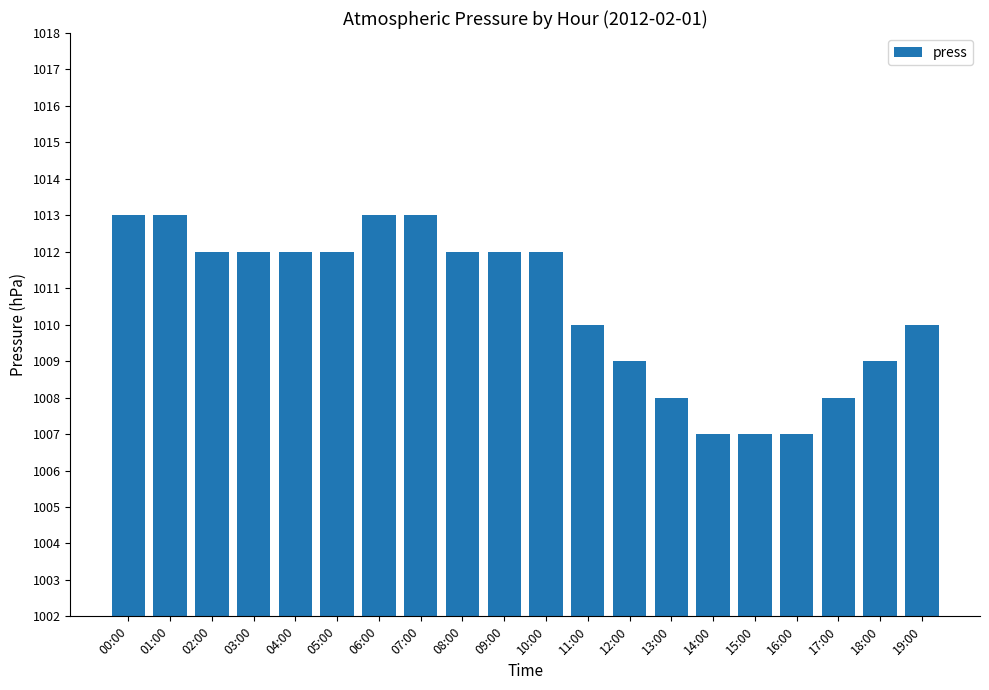

At which label does the data first exceed 1012?

00:00